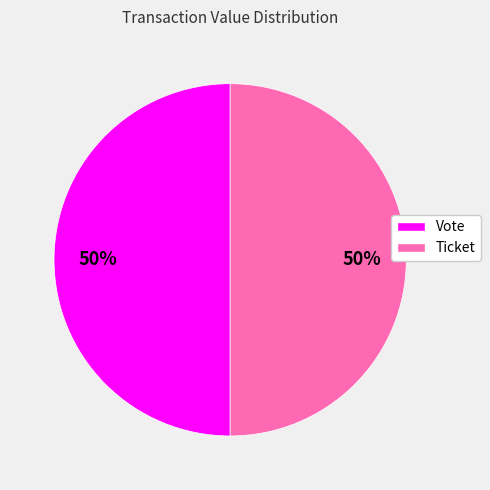

What is the ratio of the value at Vote to the value at Ticket?

1.0